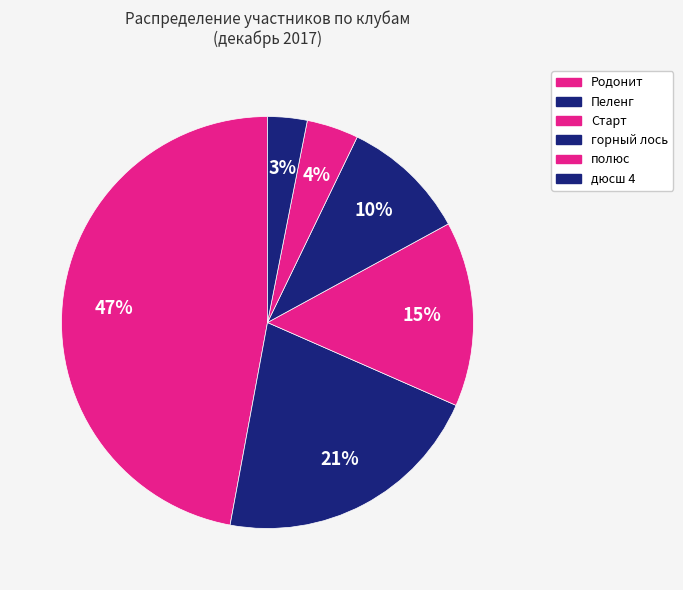

Is there a majority slice in this chart?

No